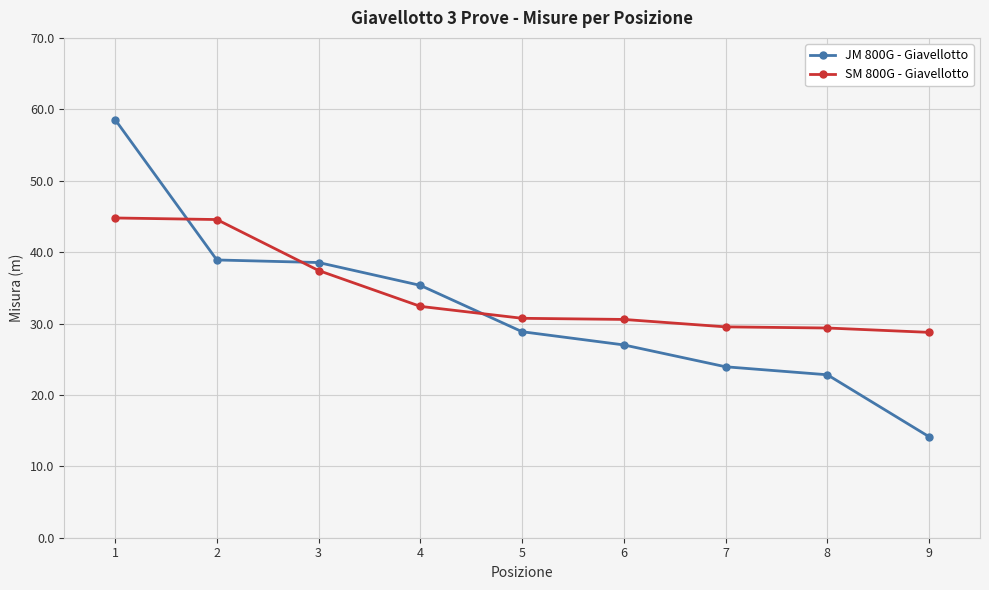

What is the average value of the JM 800G - Giavellotto series?

32.0